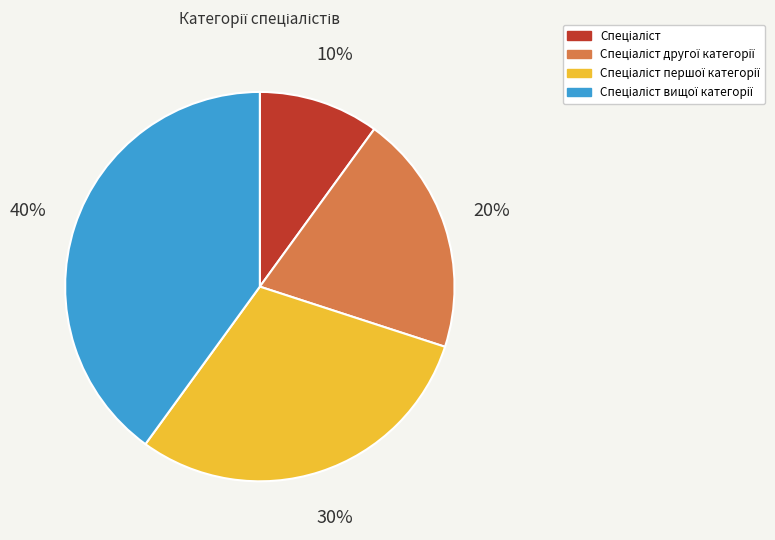

To the nearest percent, what is the average slice percentage?

25%